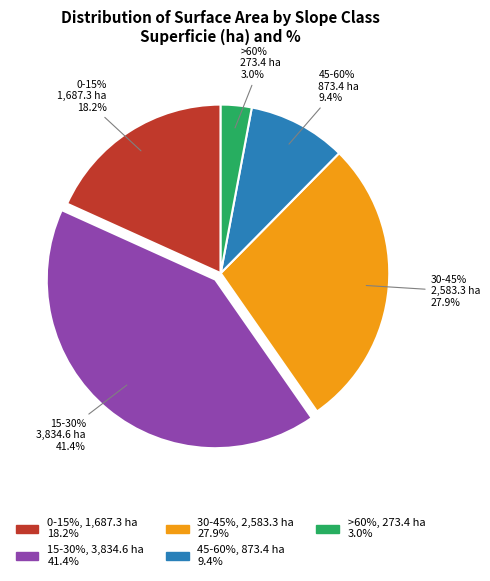

Count the number of slices in the pie.

5